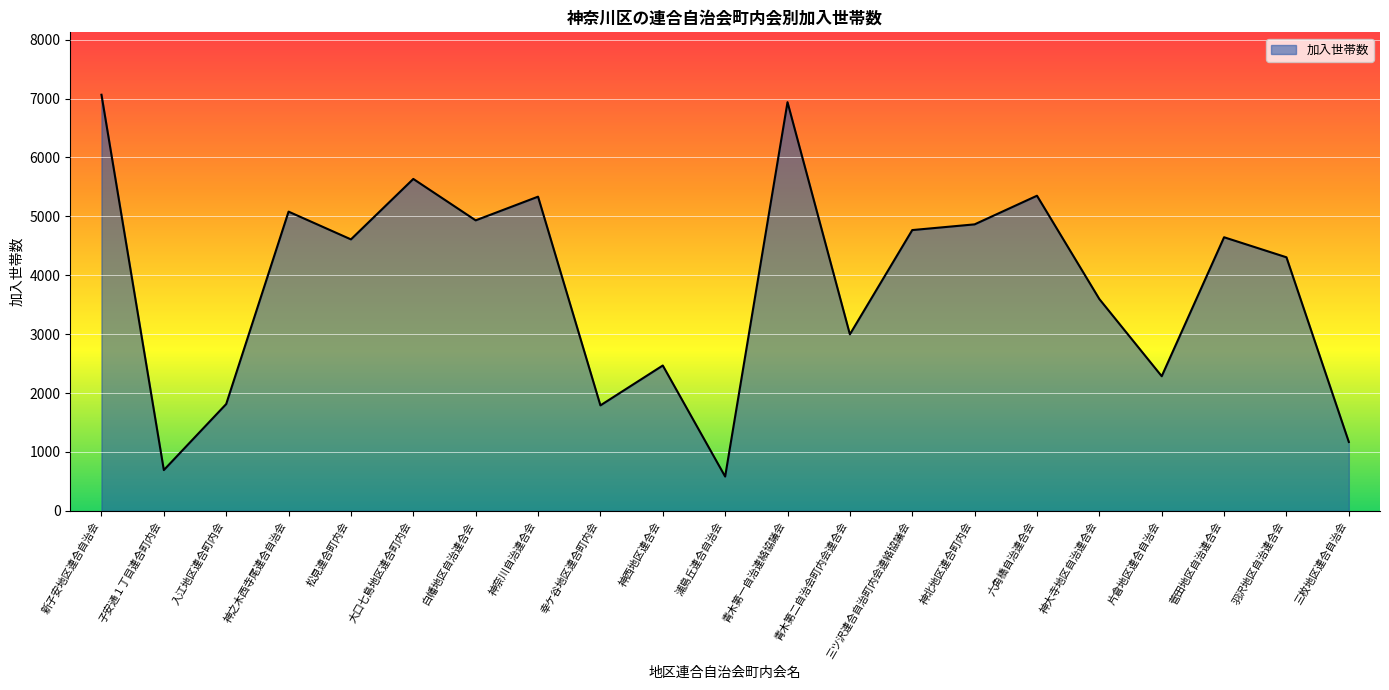

Is it true that the value at 入江地区連合町内会 is 3033?

False